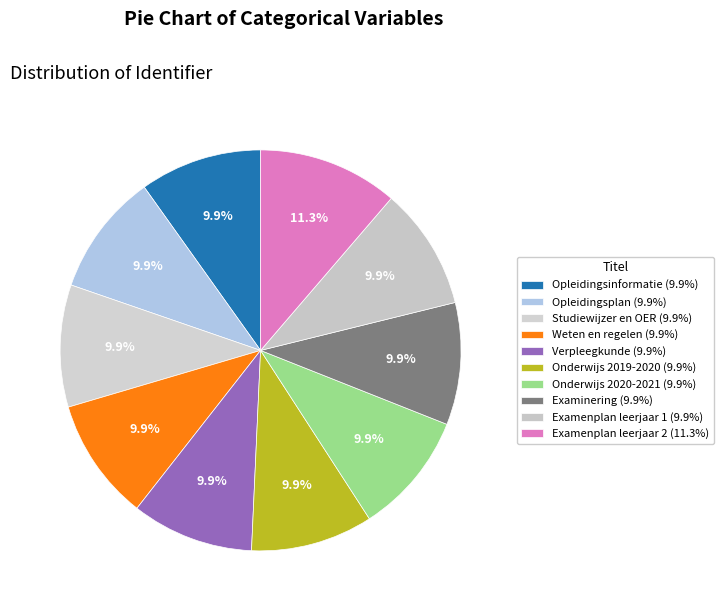

How many slices are in this pie chart?

10